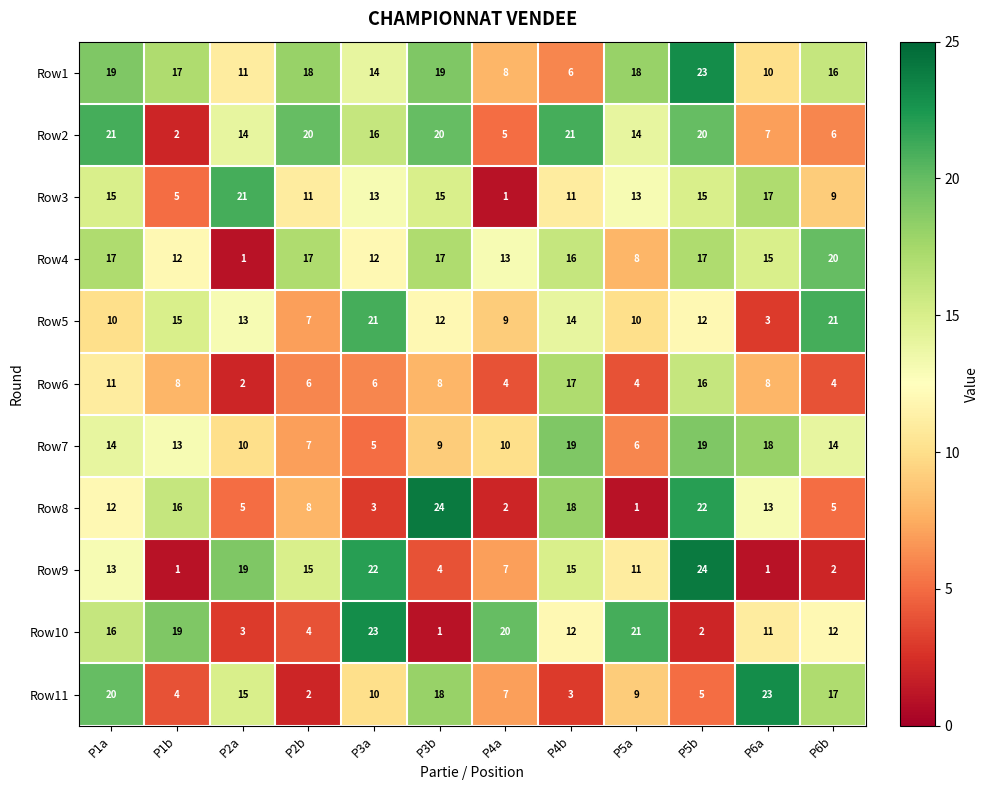

Rank the series at P1b from lowest to highest value.

Row9, Row2, Row11, Row3, Row6, Row4, Row7, Row5, Row8, Row1, Row10